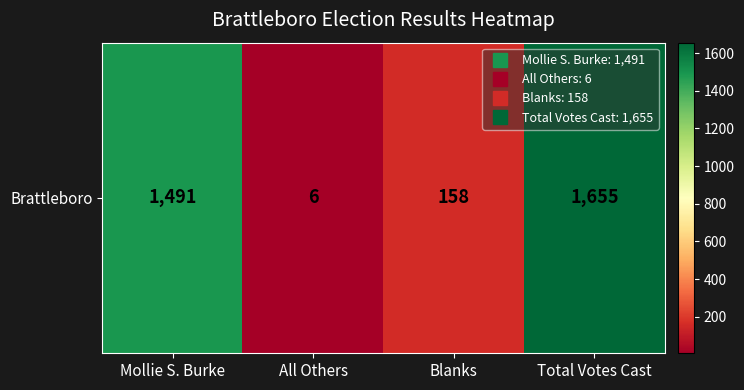

What is the average value?

828